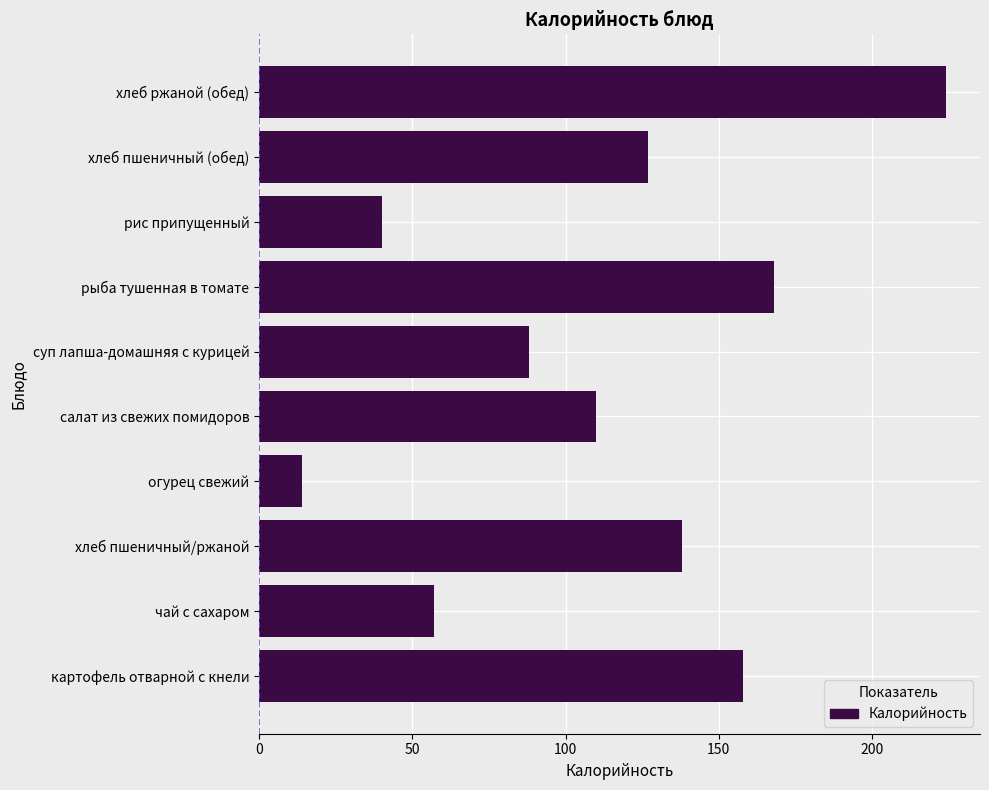

What is the difference between the maximum and minimum values?

210